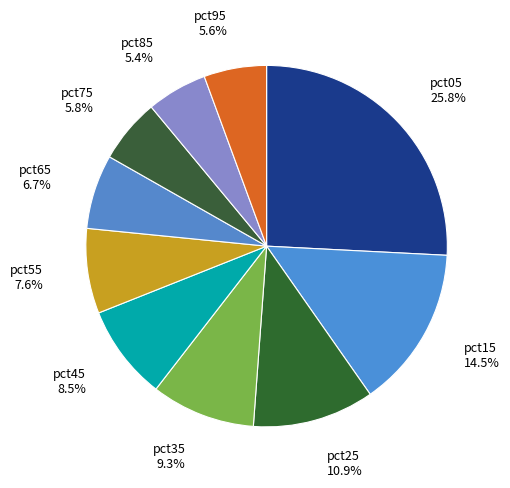

To the nearest percent, what is the difference between the largest and smallest slice percentages?

20%